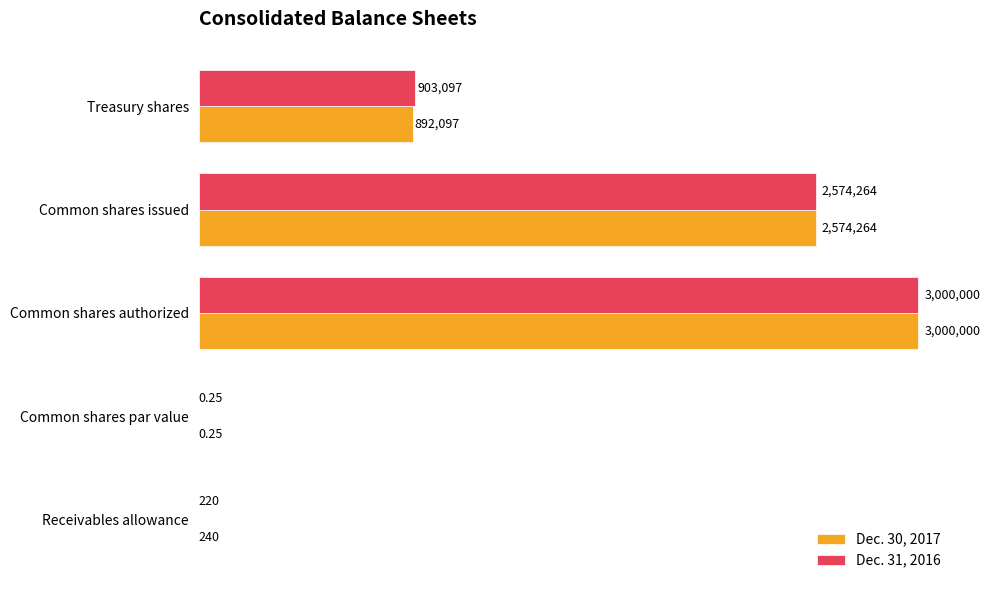

What is the greatest value displayed?

3000000.0